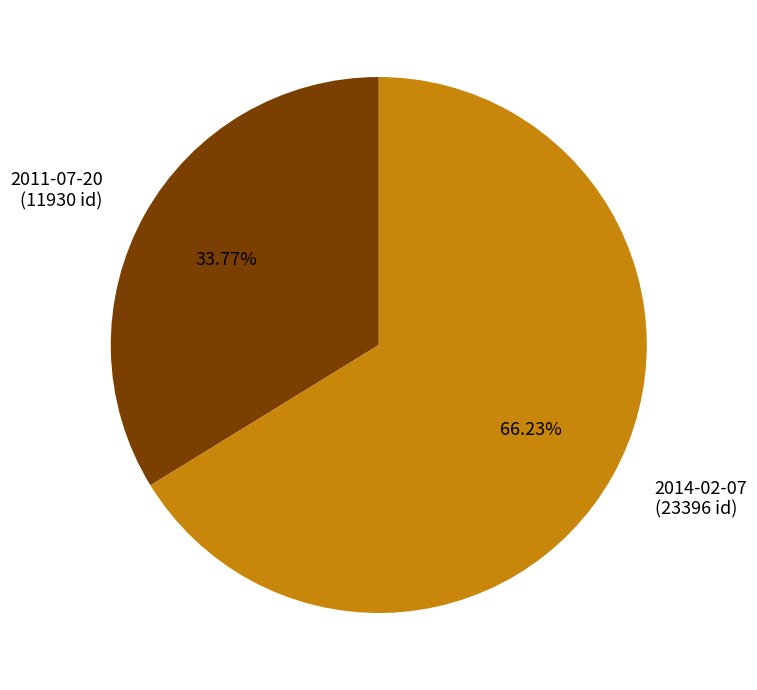

Is there a majority slice in this chart?

Yes